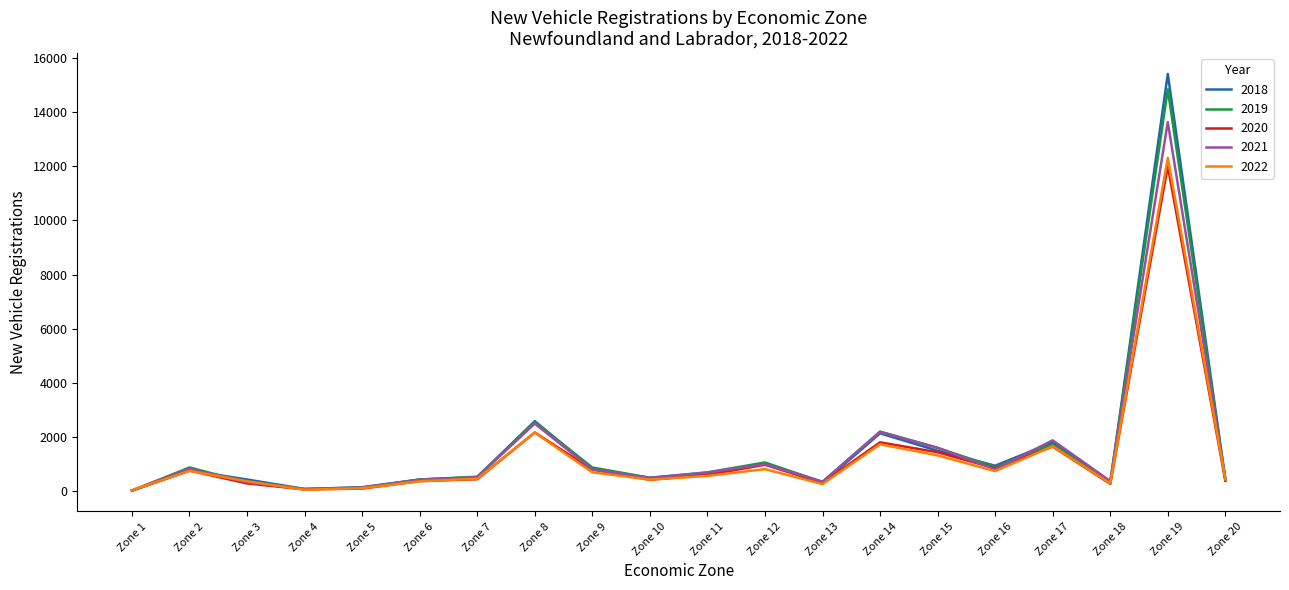

The value of 2021 at Zone 8 is 3725. True or false?

False